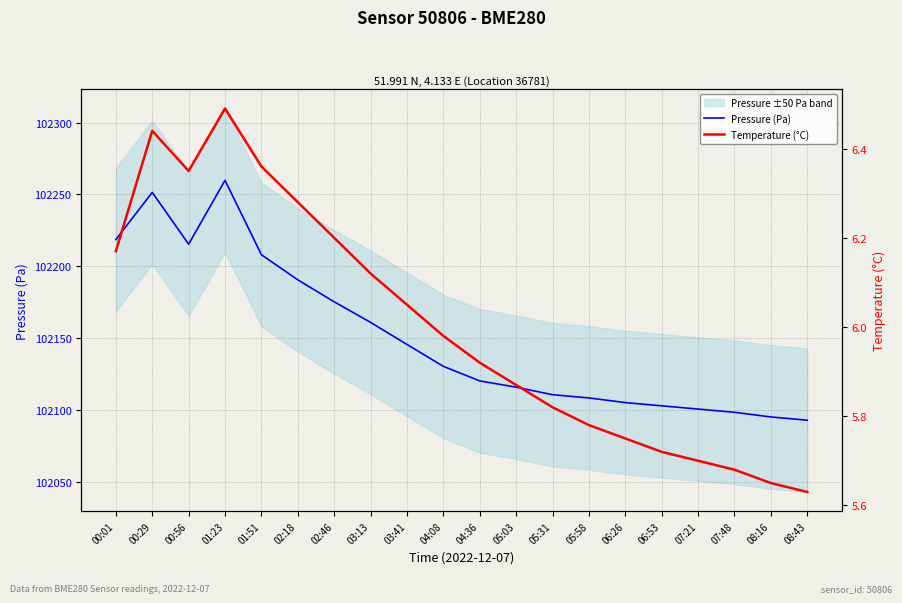

What is the difference between the maximum and minimum values in the Pressure (Pa) series?

167.1